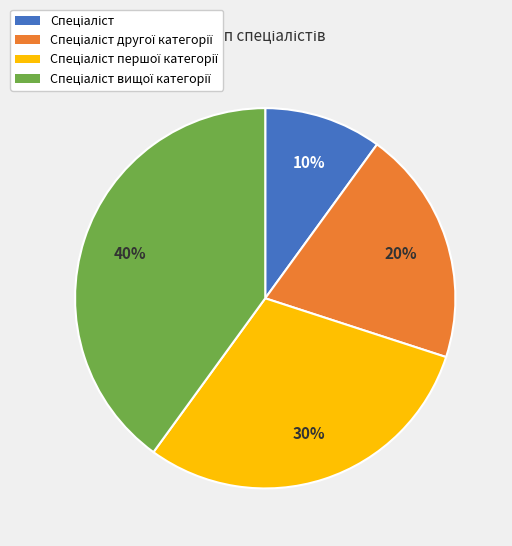

To the nearest percent, what is the average slice percentage?

25%